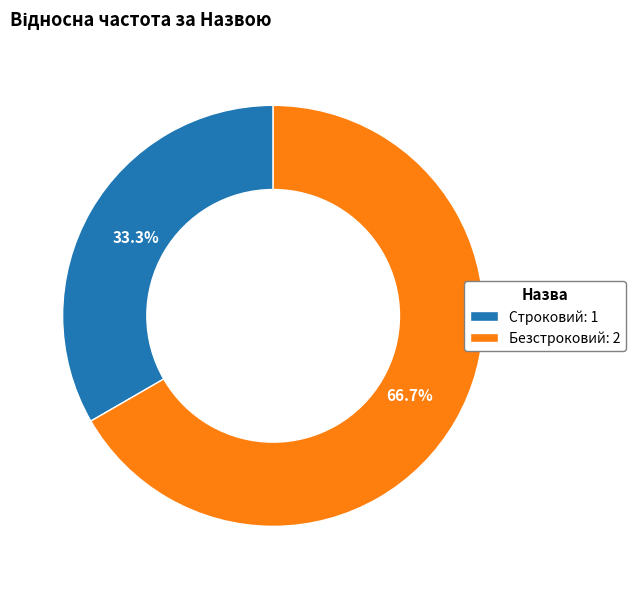

Is it true that Безстроковий is 77% of the pie?

False